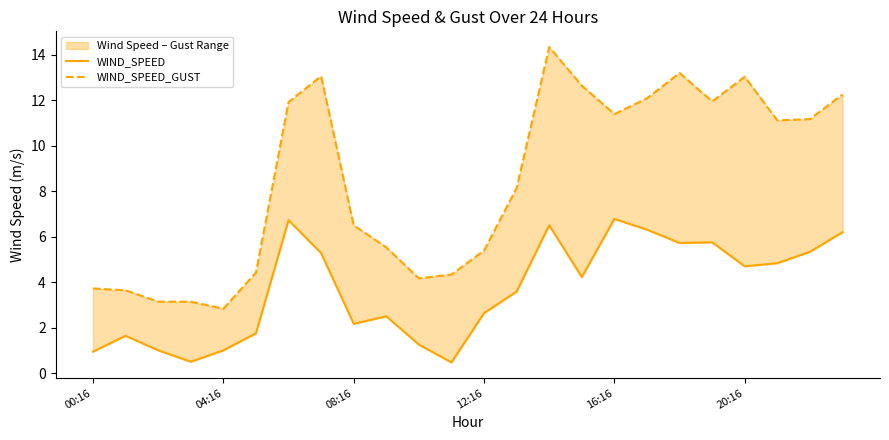

Which series has the largest total across all categories?

WIND_SPEED_GUST